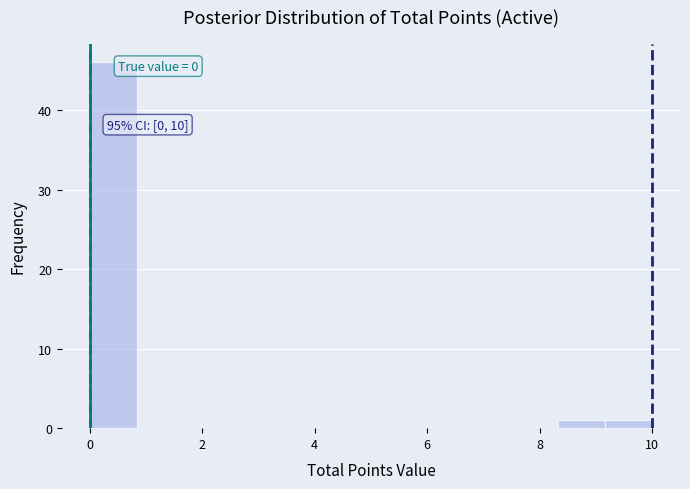

Over which range of the x-axis is the bar tallest?

0.0 to 0.8